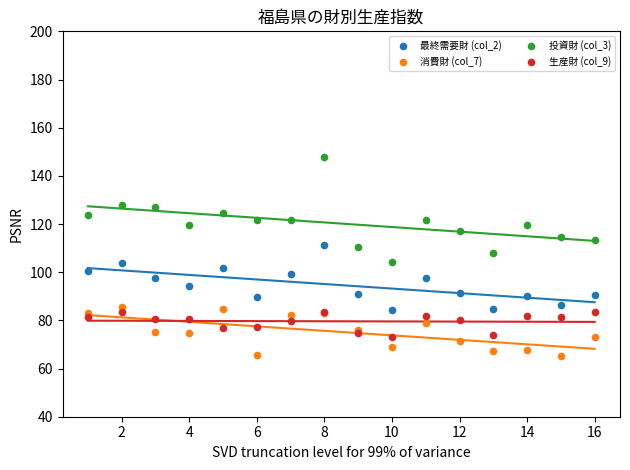

Which series has the widest spread of Y values?

投資財 (col_3)